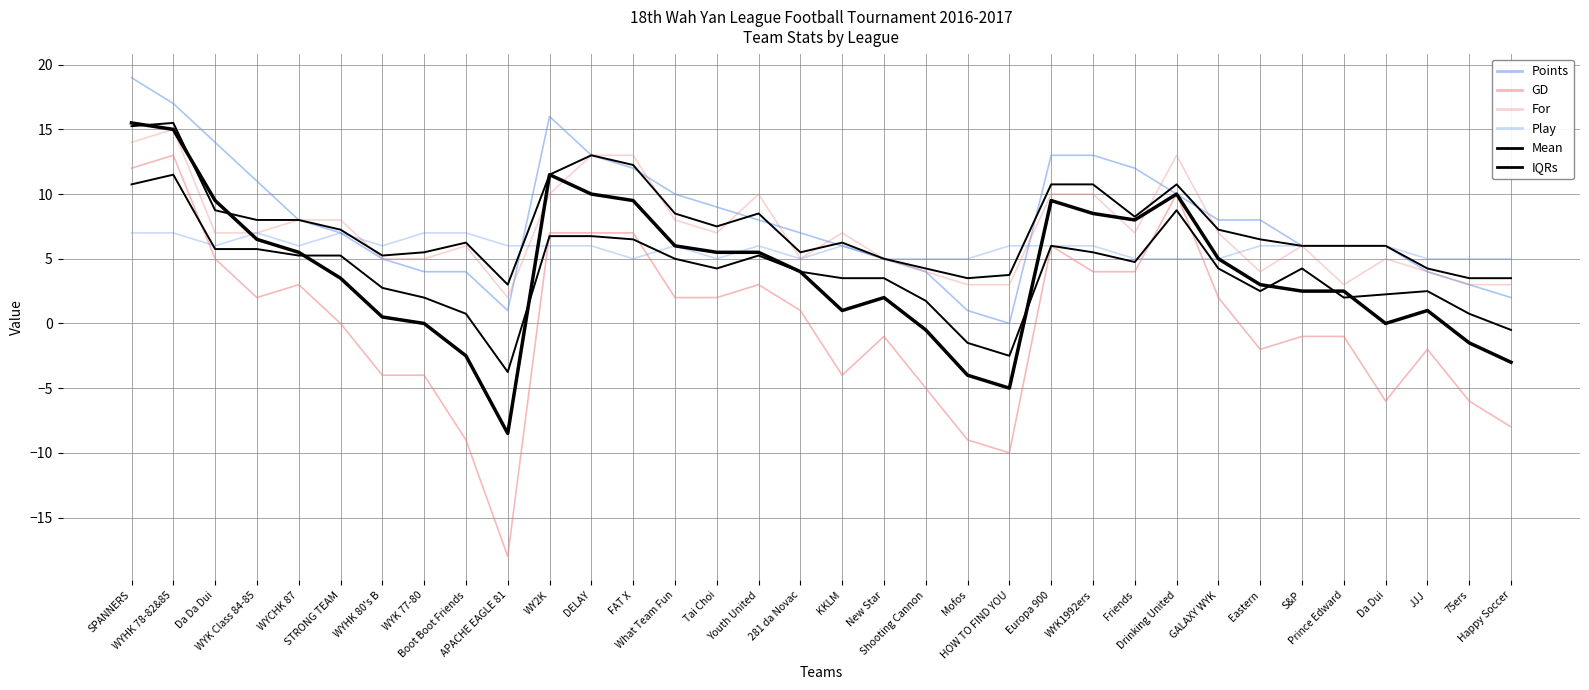

What is the lowest value of the GD series?

-18.0